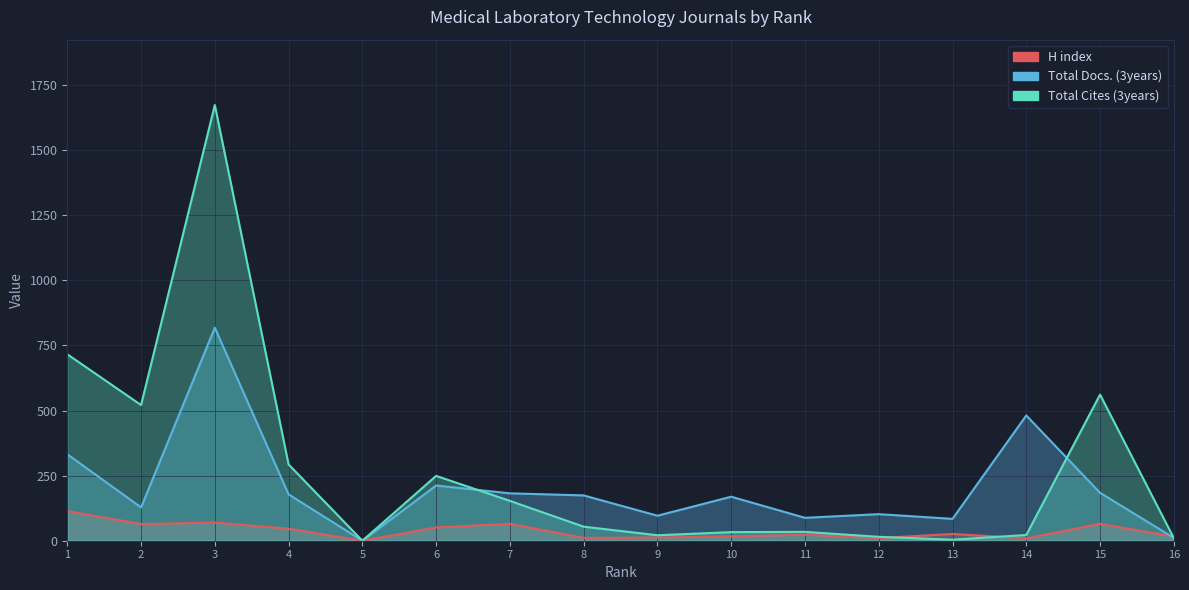

What is the average value of the Total Docs. (3years) series?

202